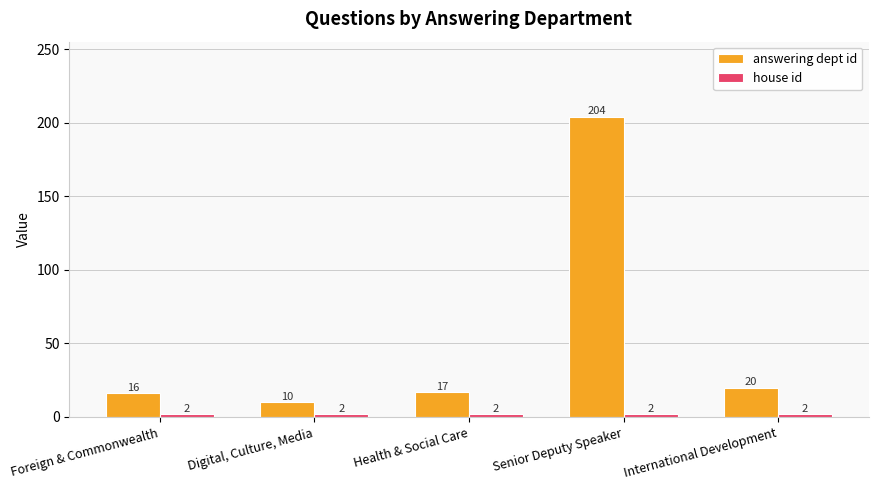

What value does the answering dept id series have at International Development, to the nearest 5?

20